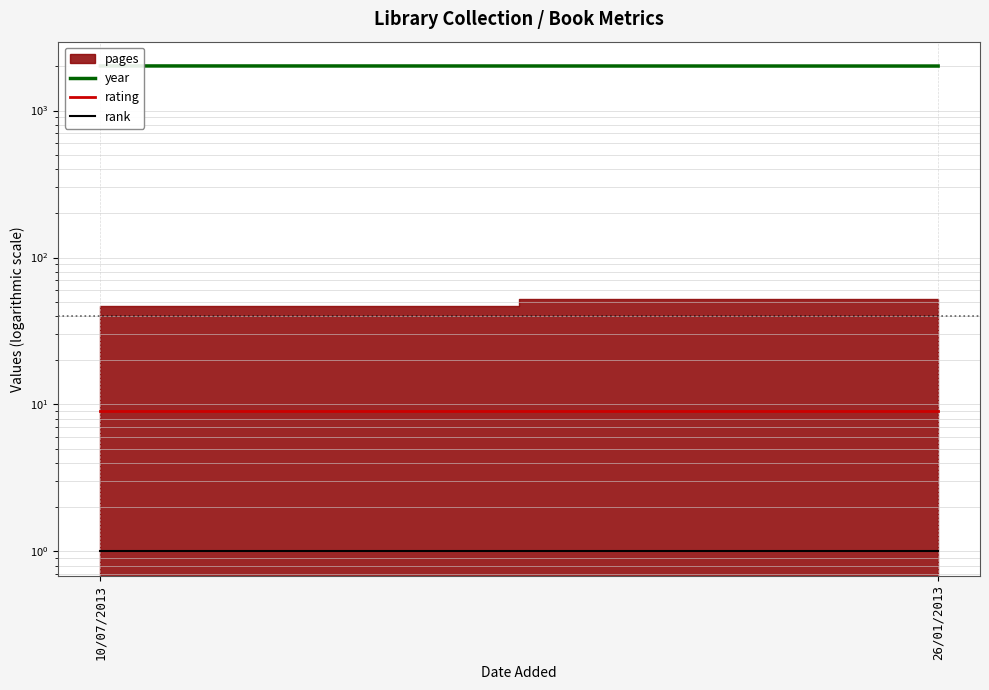

Is it true that year equals 2012 at 10/07/2013?

True